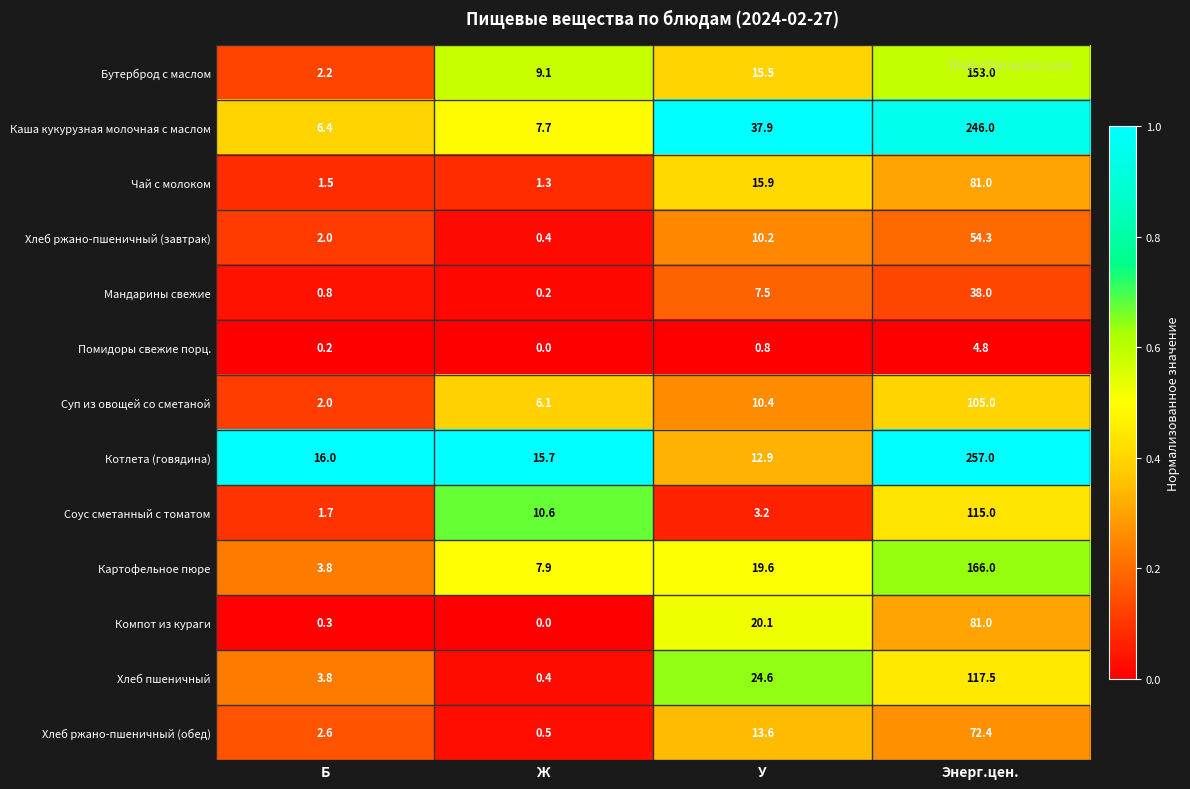

List the labels in order of Картофельное пюре value, smallest first.

Б, Ж, У, Энерг.цен.